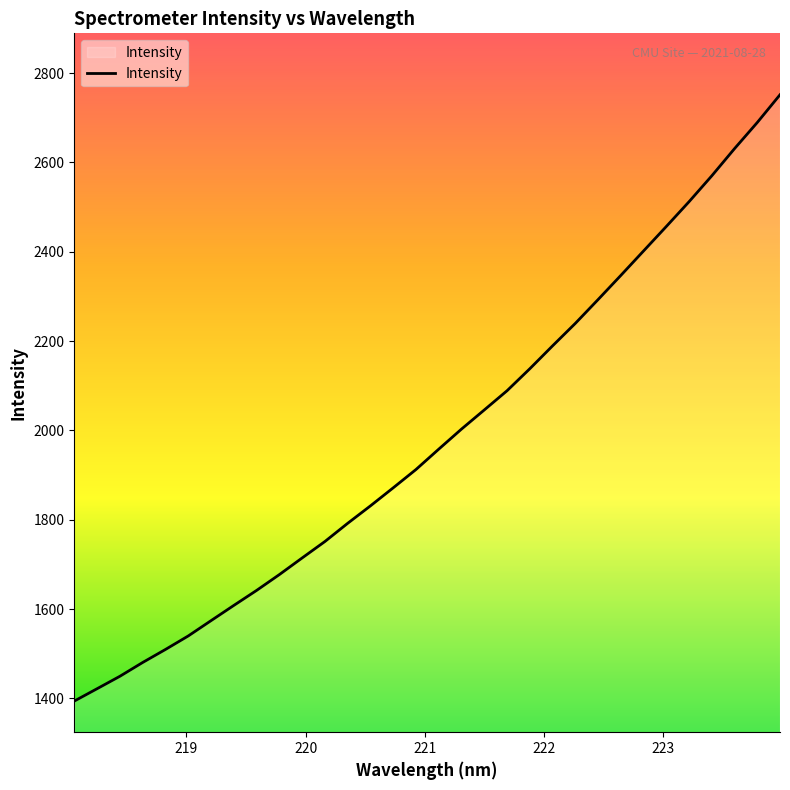

Does the chart display data point markers on the line(s)?

No